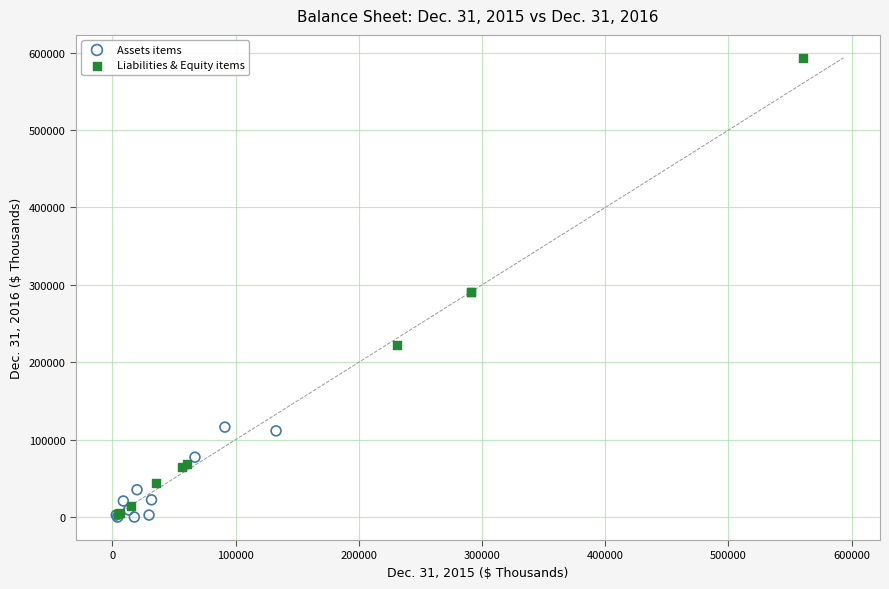

Which series contains the highest Y value?

Liabilities & Equity items